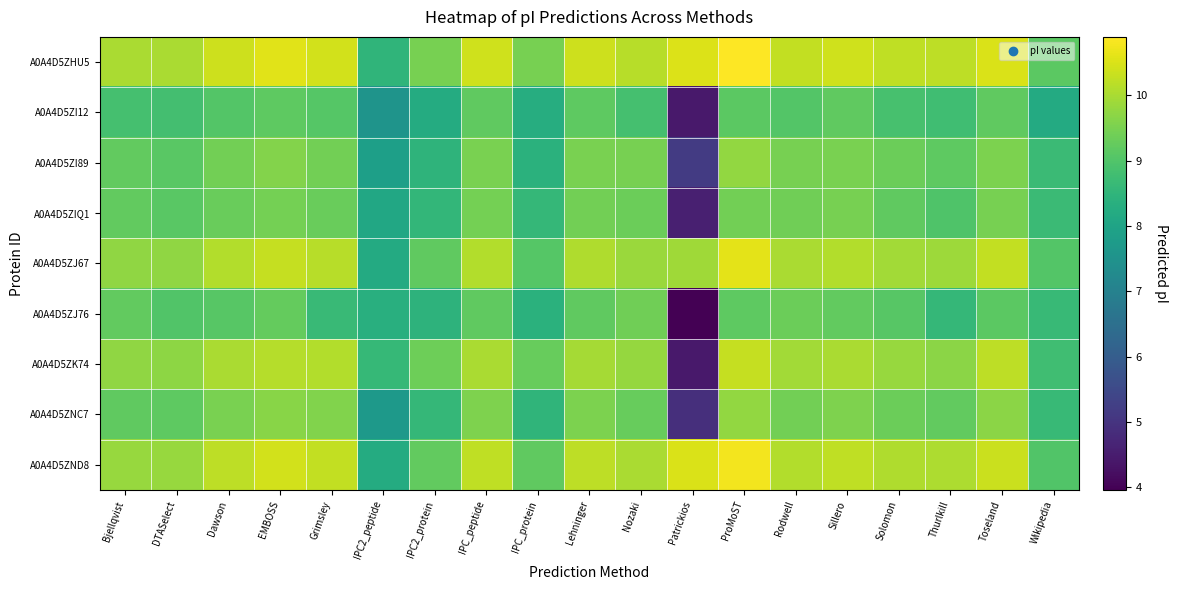

How many distinct data groups are displayed?

9